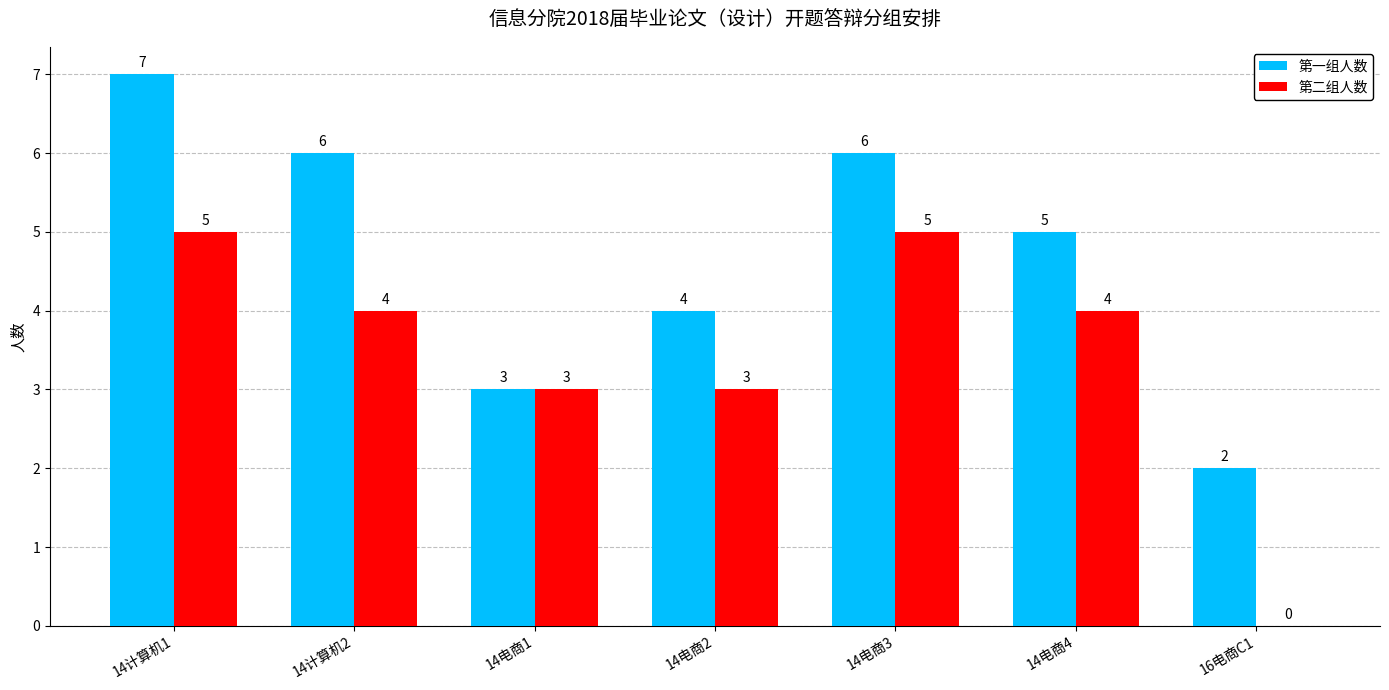

What is the total value across all series at 14电商3?

11